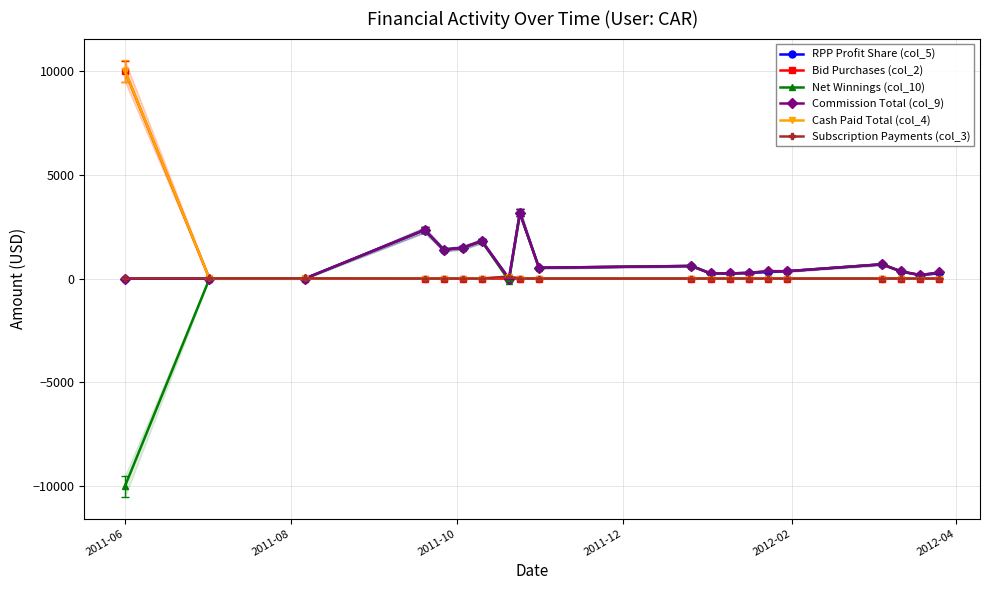

What is the maximum value for RPP Profit Share (col_5)?

3166.4